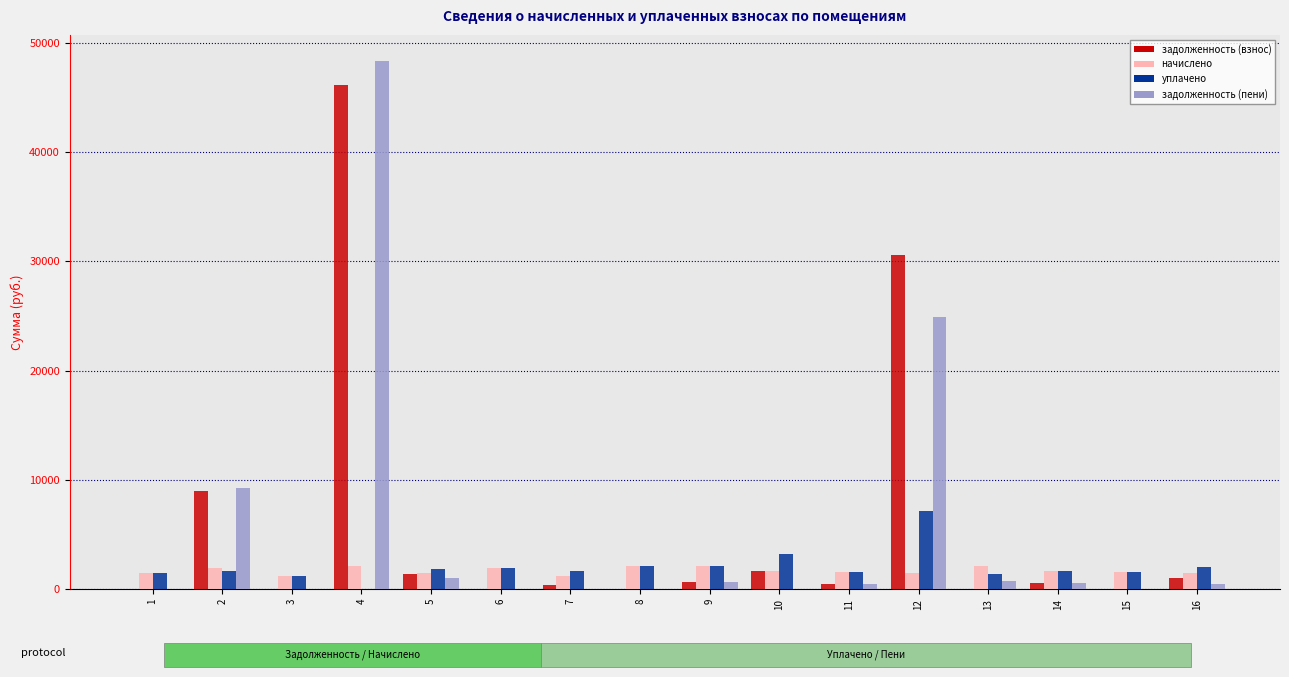

Is the value of задолженность (пени) at 5 greater than the value of уплачено at 16?

No